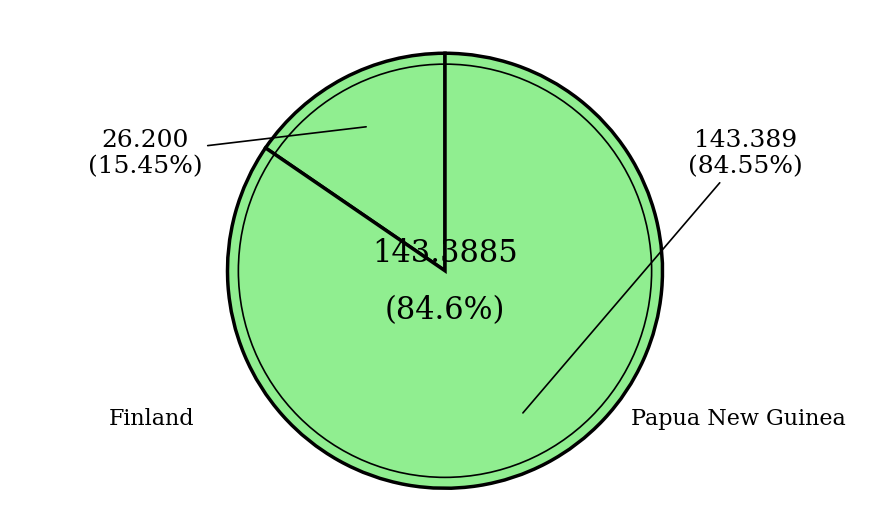

Is it true that Papua New Guinea (Land/Health/Infrastructure) is 73% of the pie?

False